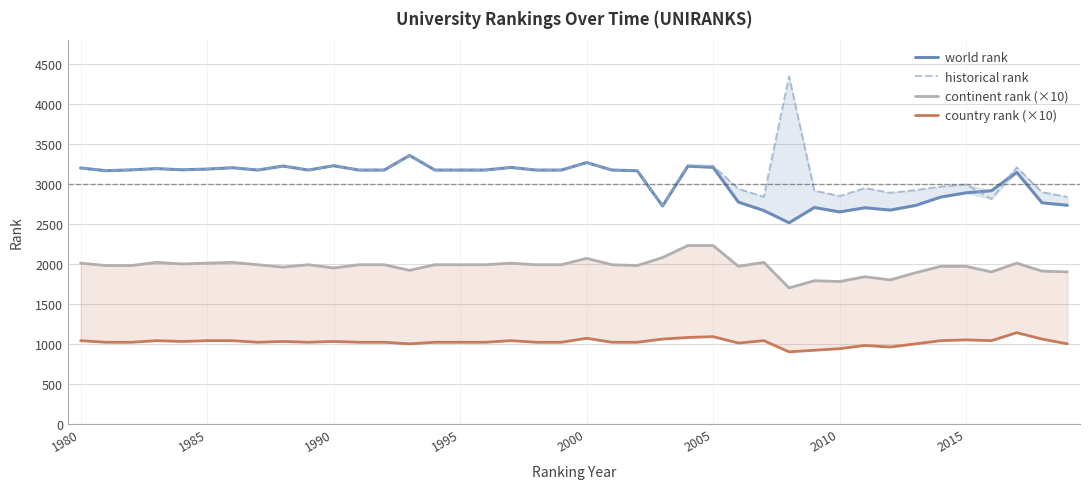

True or false: country rank (×10) has more than 1 interior local peaks.

True